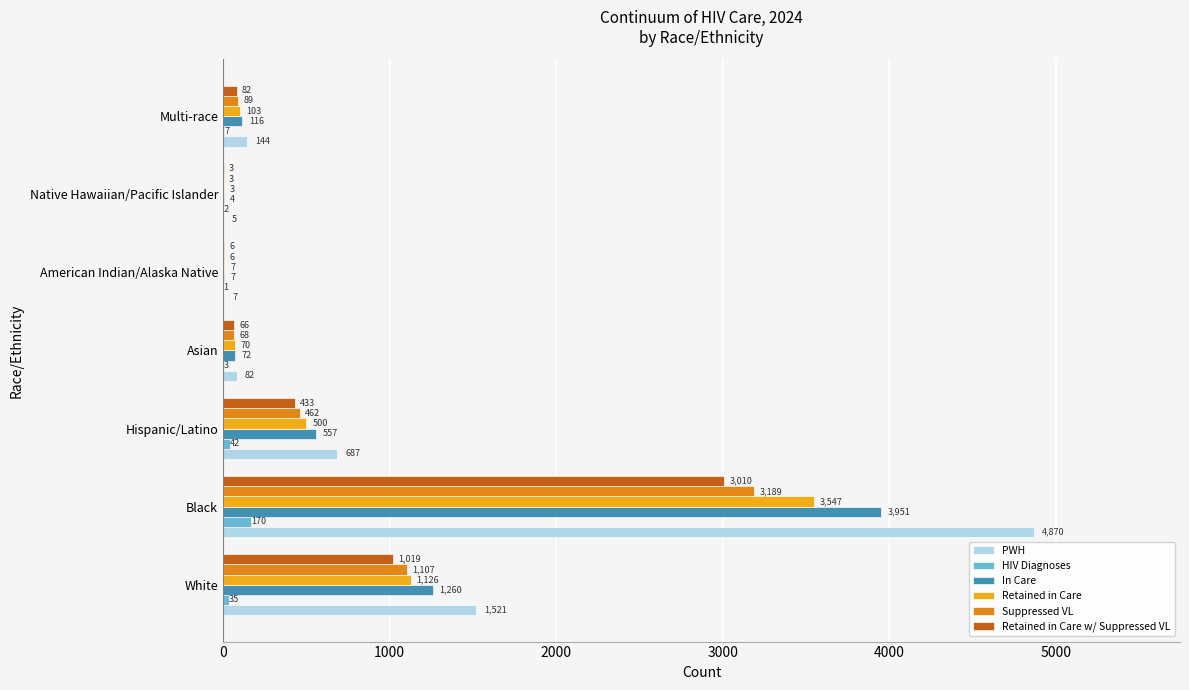

The Retained in Care series shows 70 at Asian. True or false?

True